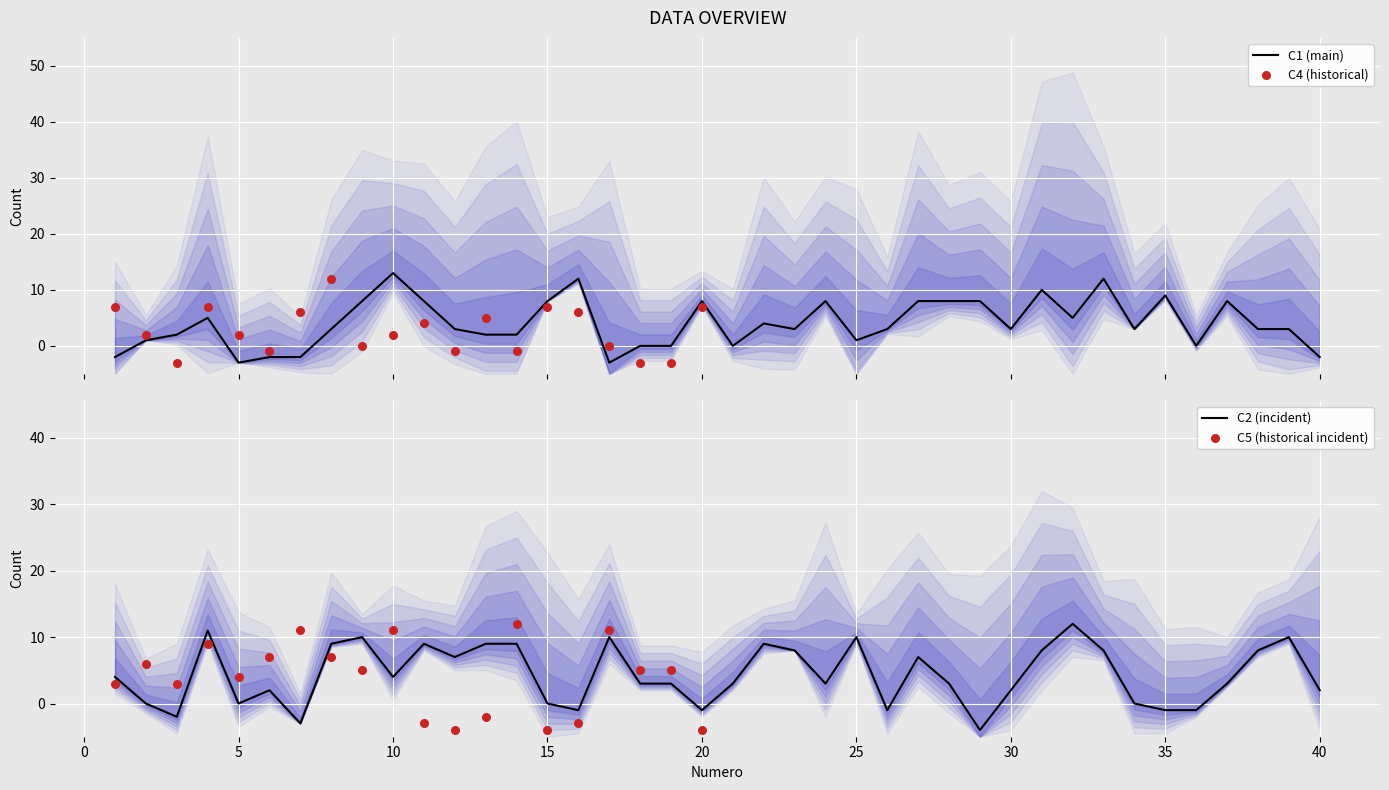

Which series has the largest total across all categories?

C2